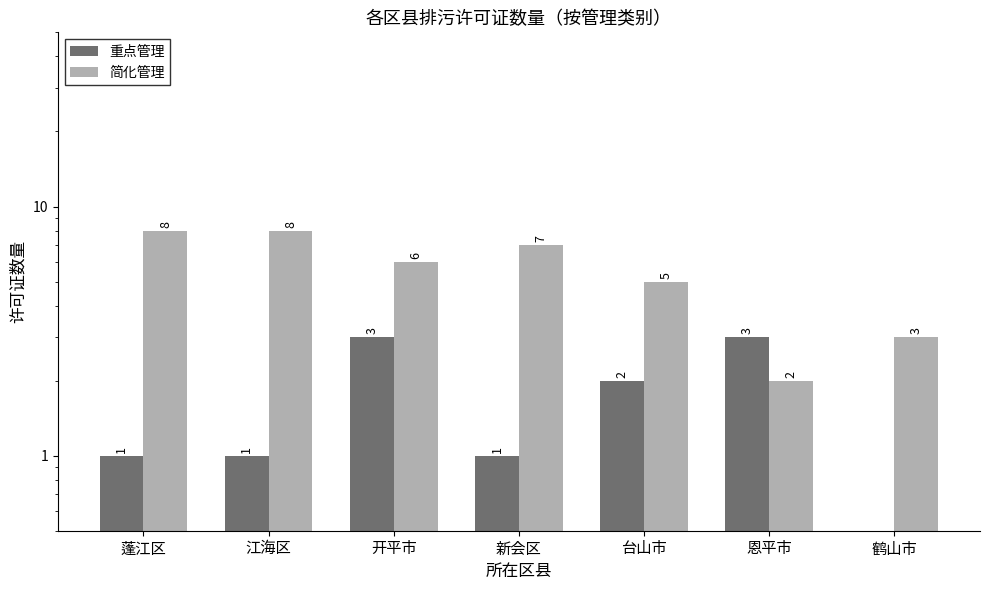

Which series has the largest total across all categories?

简化管理